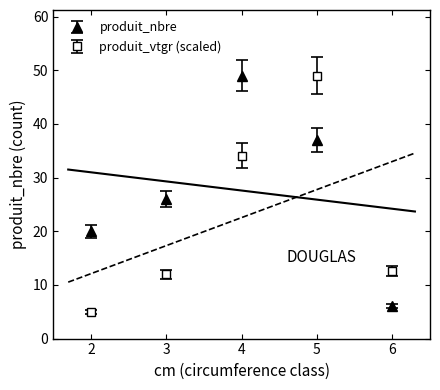

What is the sum of all produit_vtgr values?

112.8